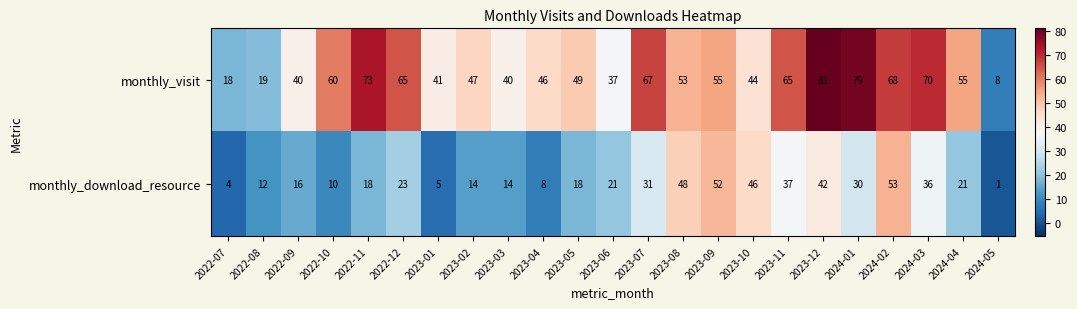

What is the difference between the maximum and minimum values in the monthly_download_resource series?

52